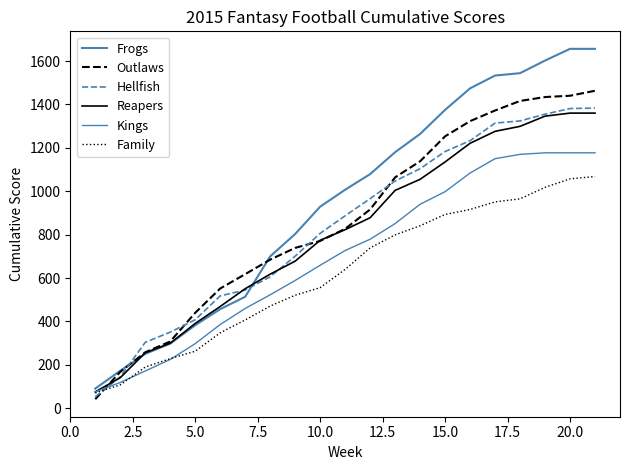

How many lines are shown in the chart?

6